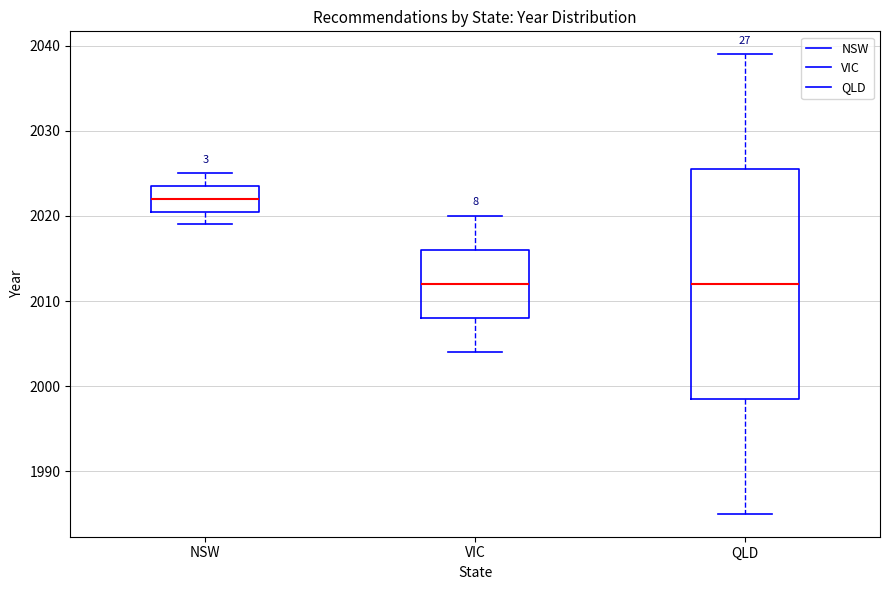

Which box is the tallest, from its lower edge to its upper edge?

QLD